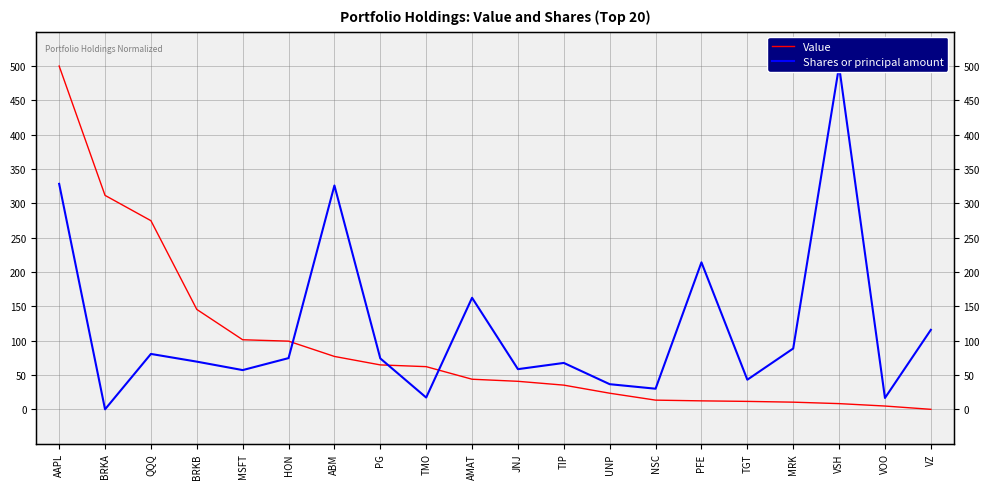

True or false: Value has more than 1 points higher than both neighbors.

False